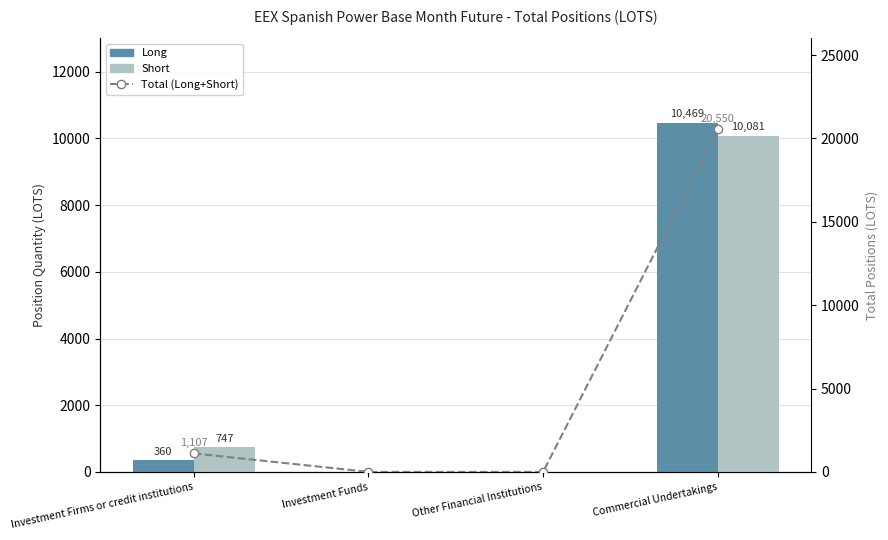

Which category has the lowest value in the Short series?

Investment Funds